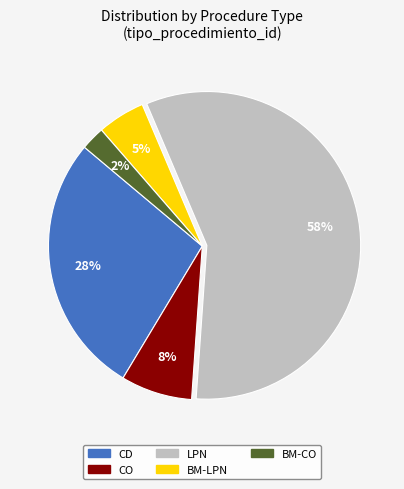

Which has a higher value, LPN or BM-LPN?

LPN